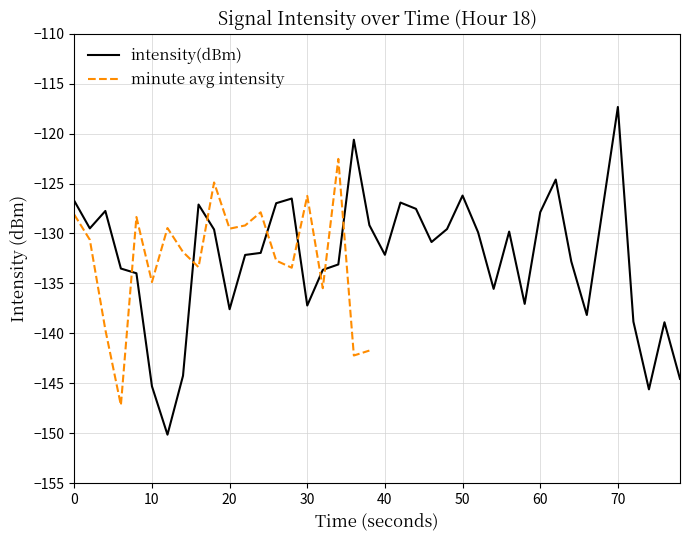

What is the highest value of the intensity(dBm) series?

-117.3